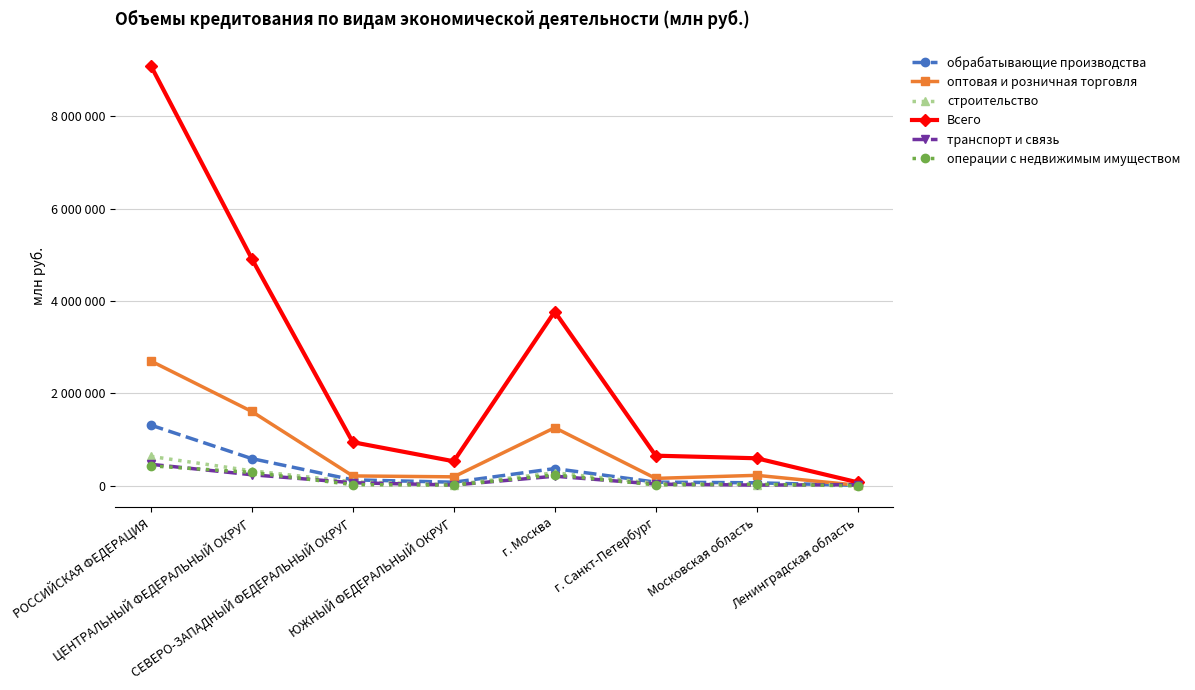

True or false: Всего and транспорт и связь intersect in this chart.

False